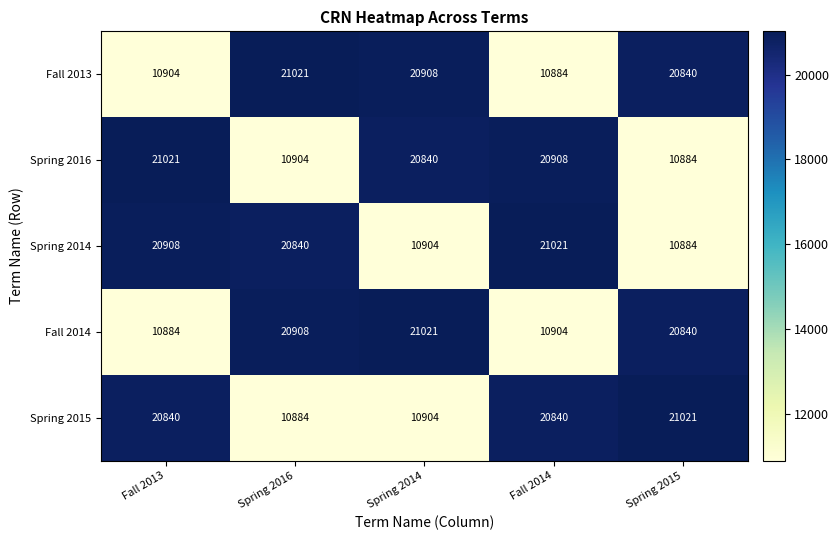

What is the highest value of the Fall 2014 series?

21021